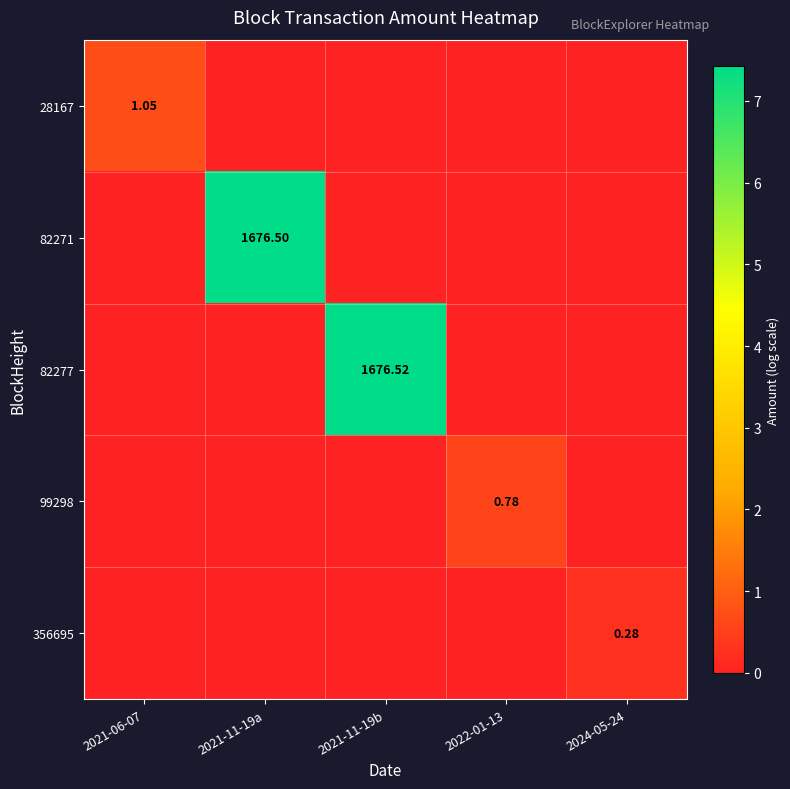

At which label does 82277 reach its minimum?

2021-06-07